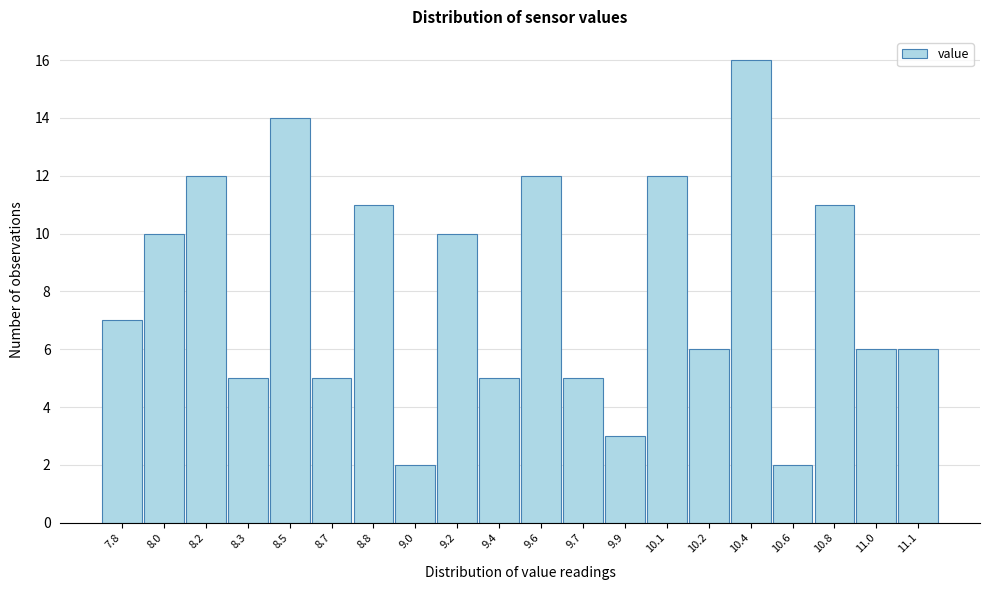

Reading right to left, transcribe all the data shown in this chart.

11.1=6	11.0=6	10.8=11	10.6=2	10.4=16	10.2=6	10.1=12	9.9=3	9.7=5	9.6=12	9.4=5	9.2=10	9.0=2	8.8=11	8.7=5	8.5=14	8.3=5	8.2=12	8.0=10	7.8=7